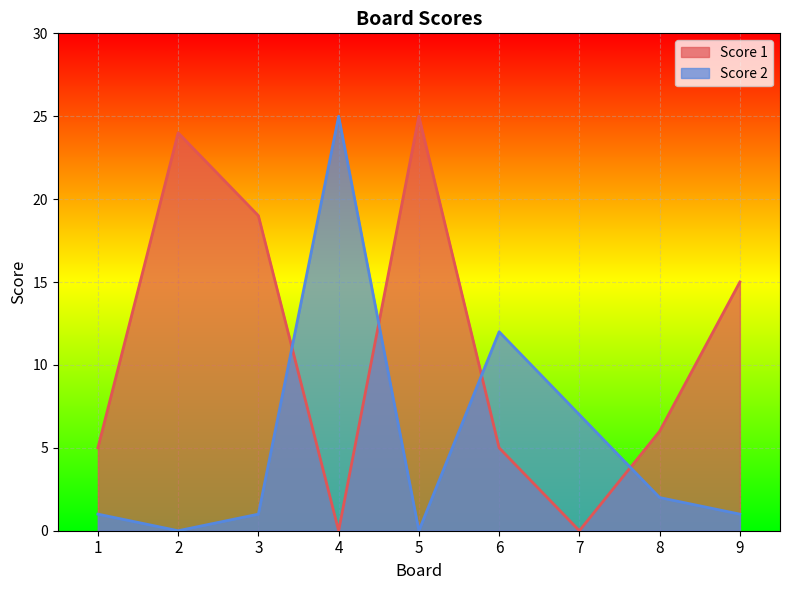

Which series changed the most between 4 and 5?

Score 1